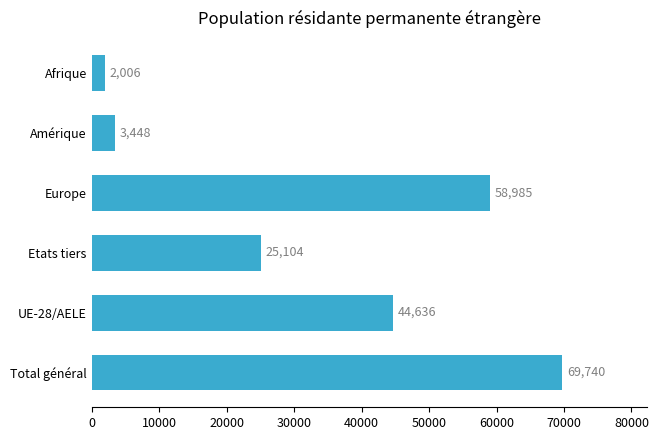

What is the difference between the second highest and second lowest values?

55537